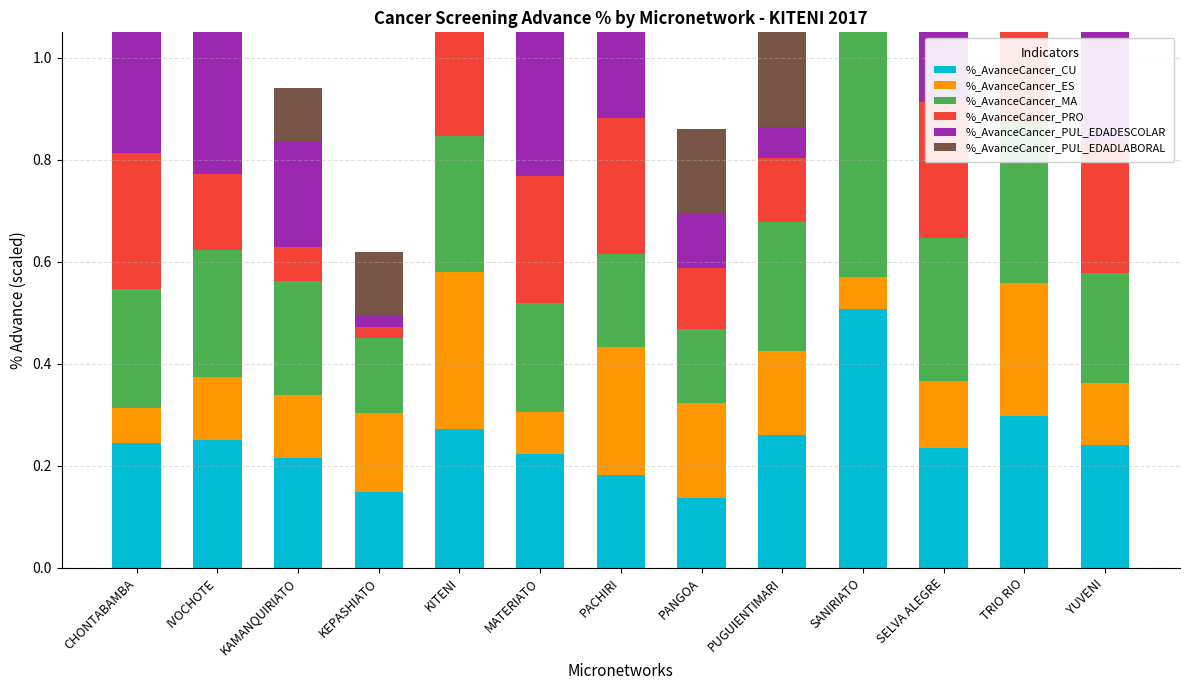

At which label does %_AvanceCancer_PUL_EDADESCOLAR reach its minimum?

KEPASHIATO